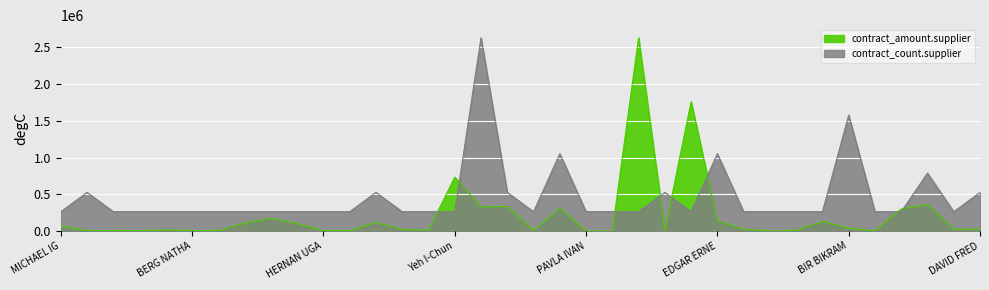

What is the average value of the contract_count.supplier series?

459956.0